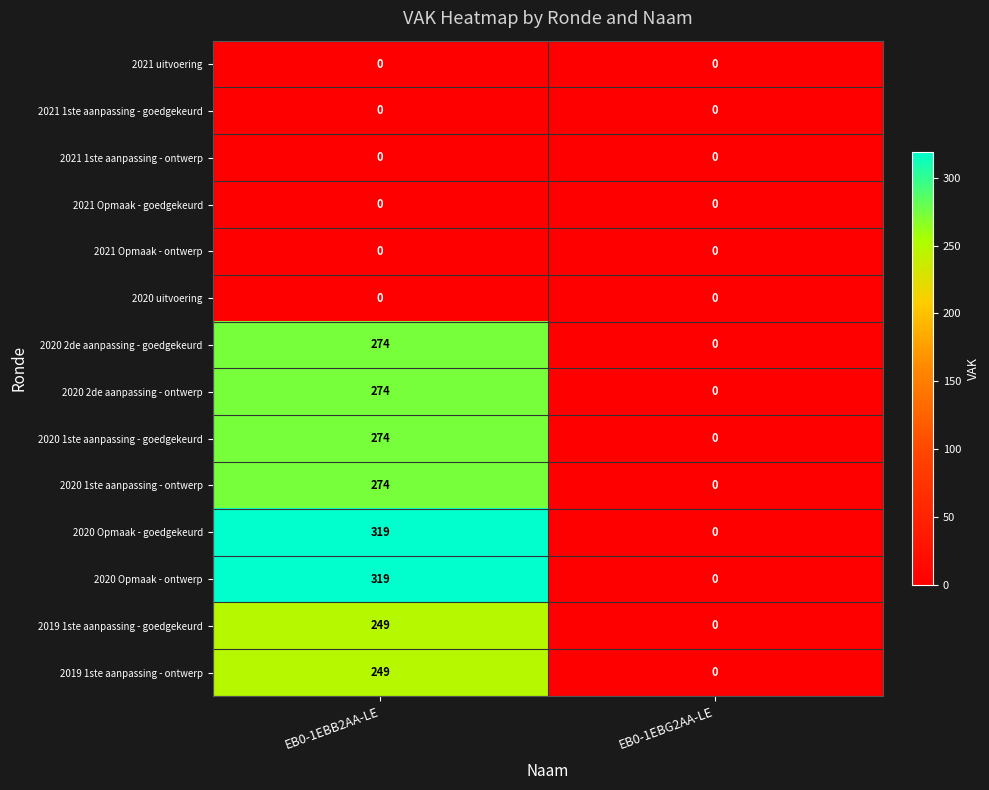

What is the total value across all series at EB0-1EBB2AA-LE?

2232